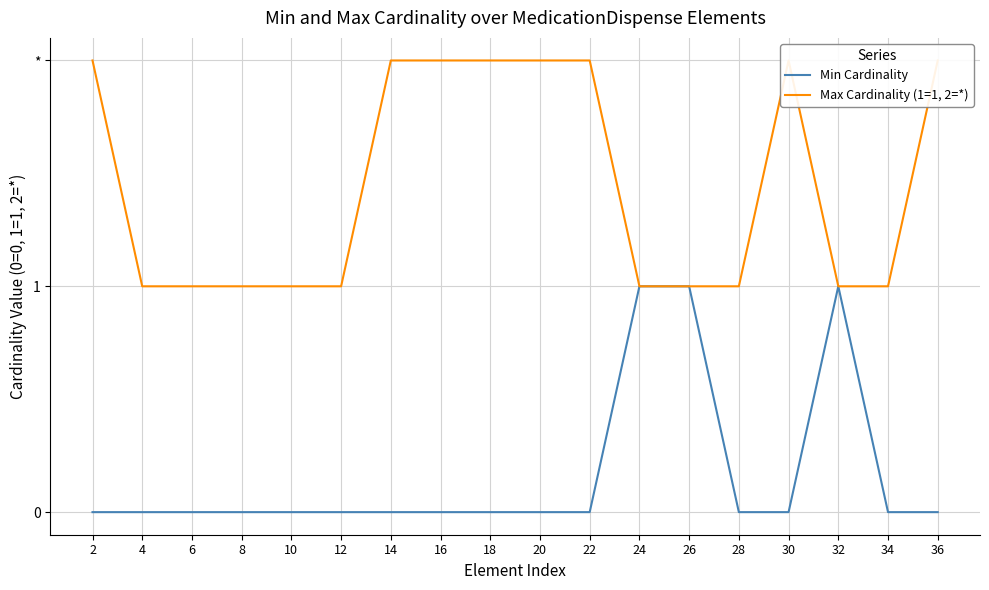

What is the difference between the second highest and minimum values in the Max Cardinality (1=1, 2=*) series?

1